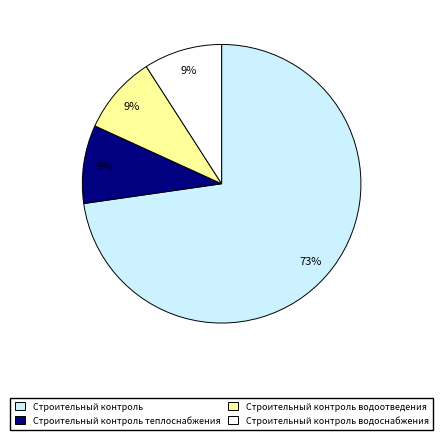

Is there any slice that represents more than half of the pie?

Yes